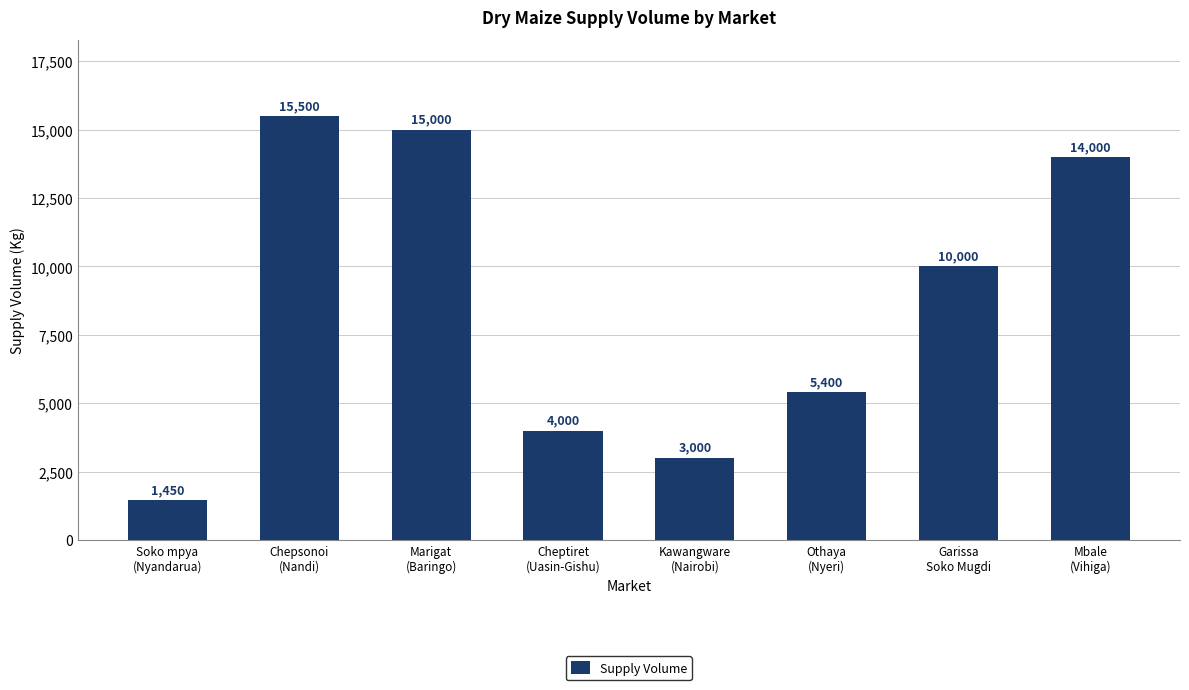

At which label does the data first exceed 10000?

Chepsonoi
(Nandi)